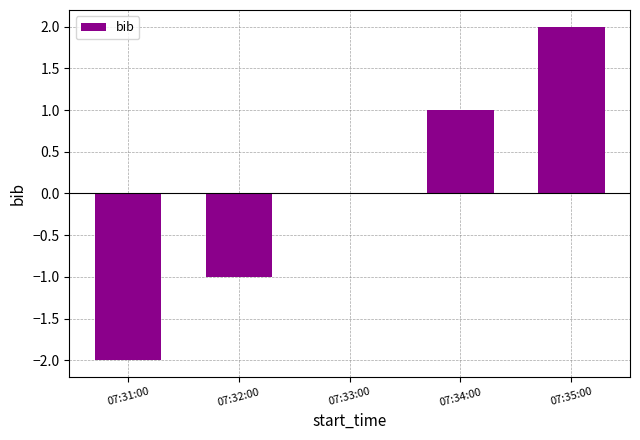

The value at 07:32:00 is -1. True or false?

True